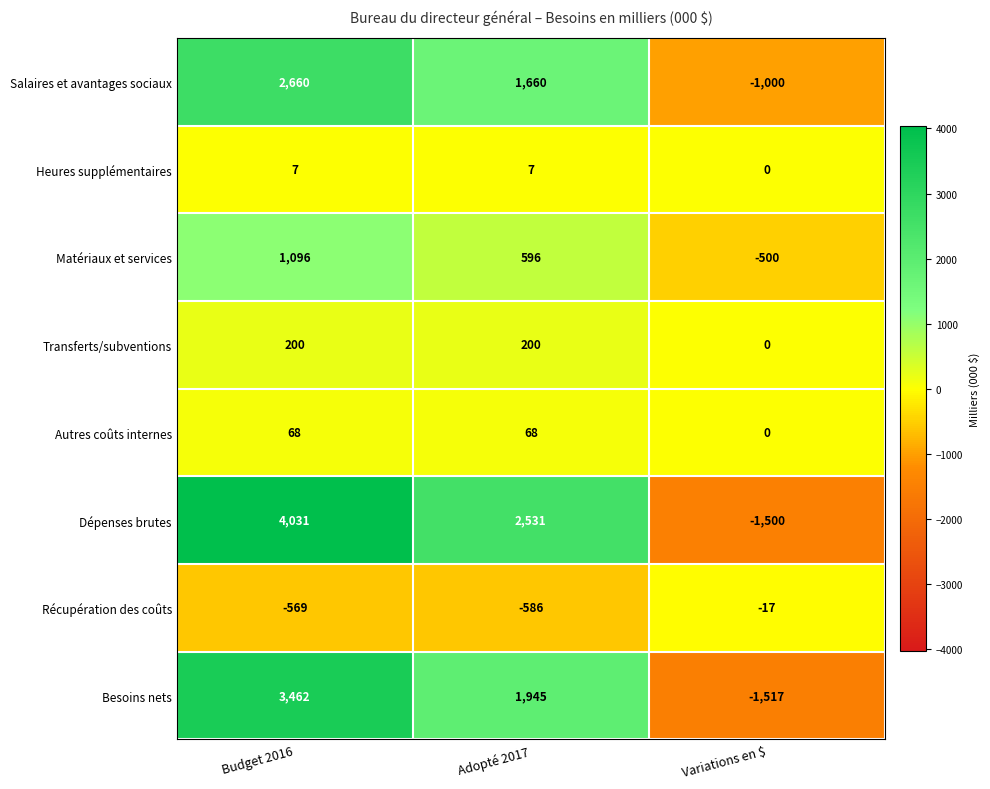

What is the minimum value shown in the chart?

-1517